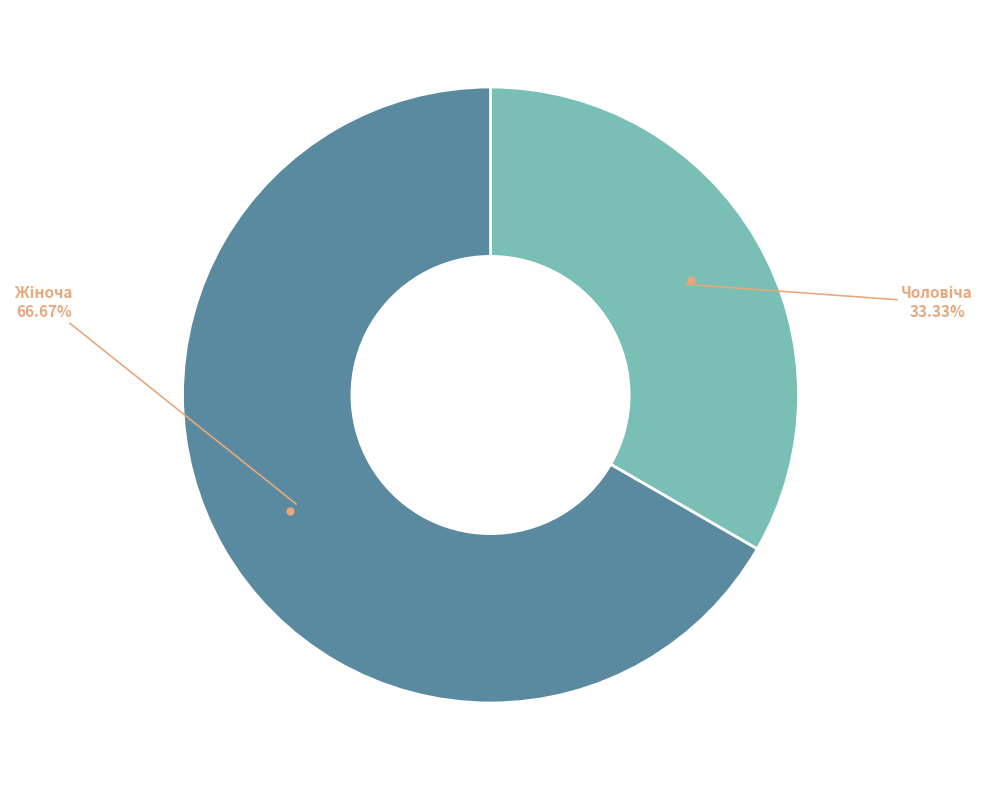

Does any single category account for the majority?

Yes